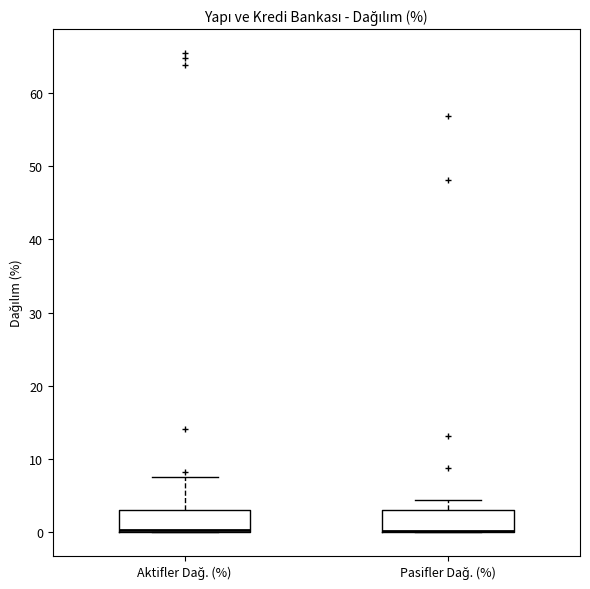

Reading left to right, transcribe this box plot: for each box, give where its median line is, the range the box spans, and where its two whiskers end, as read against the y-axis. The values are not printed on the chart, so give them approximately, as read against the axis.

Aktifler Dağ. (%): median 0 (drawn on the box's lower edge), box 0 to 3, whiskers 0 to 8
Pasifler Dağ. (%): median 0 (drawn on the box's lower edge), box 0 to 3, whiskers 0 to 4